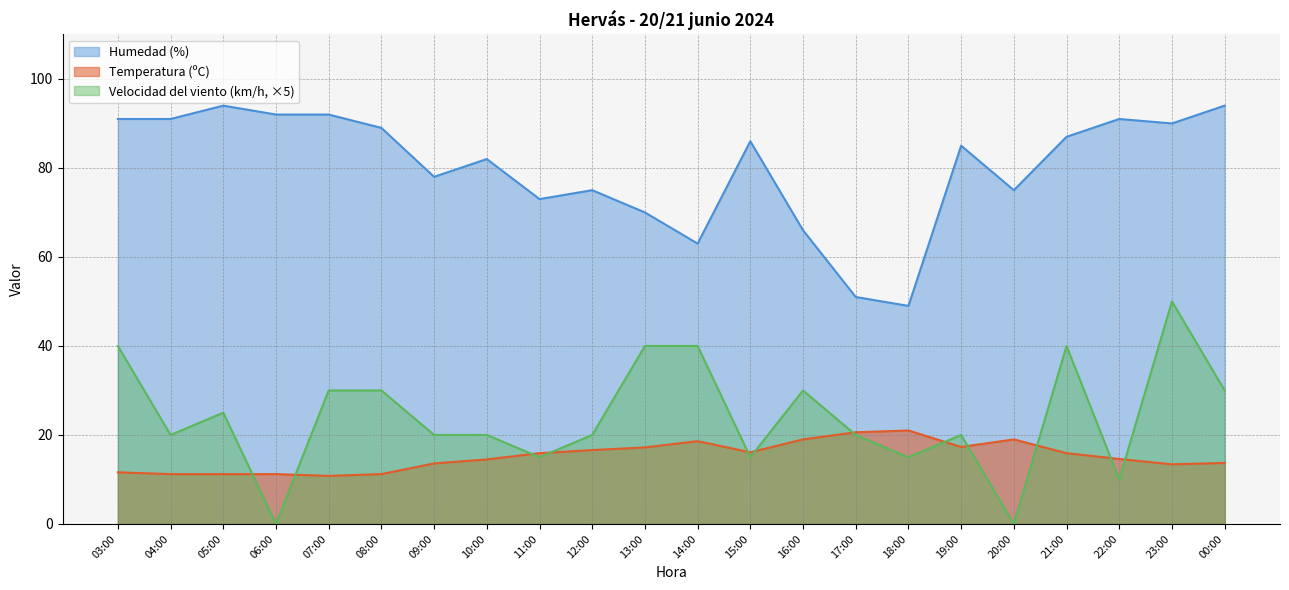

At which label does Humedad (%) first exceed 86?

03:00